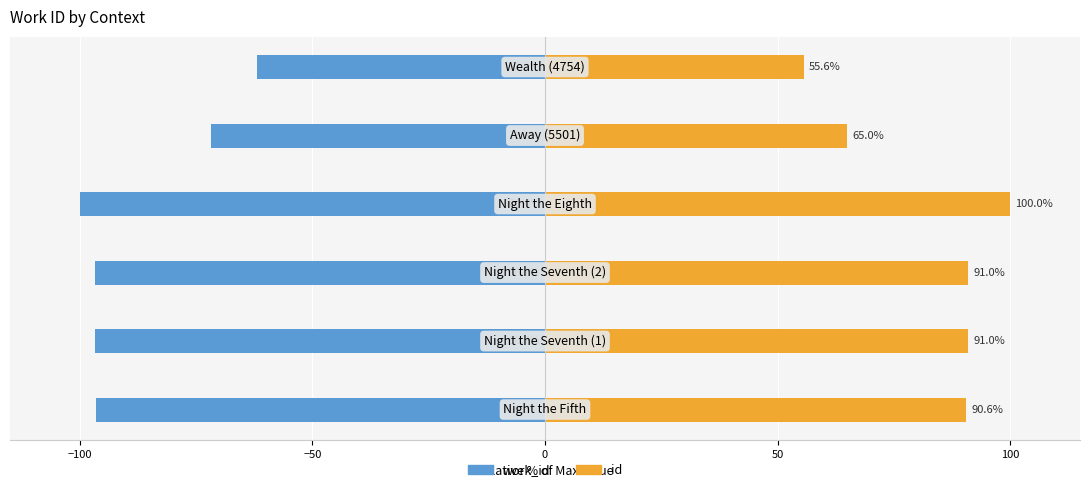

Which series has the largest total across all categories?

id